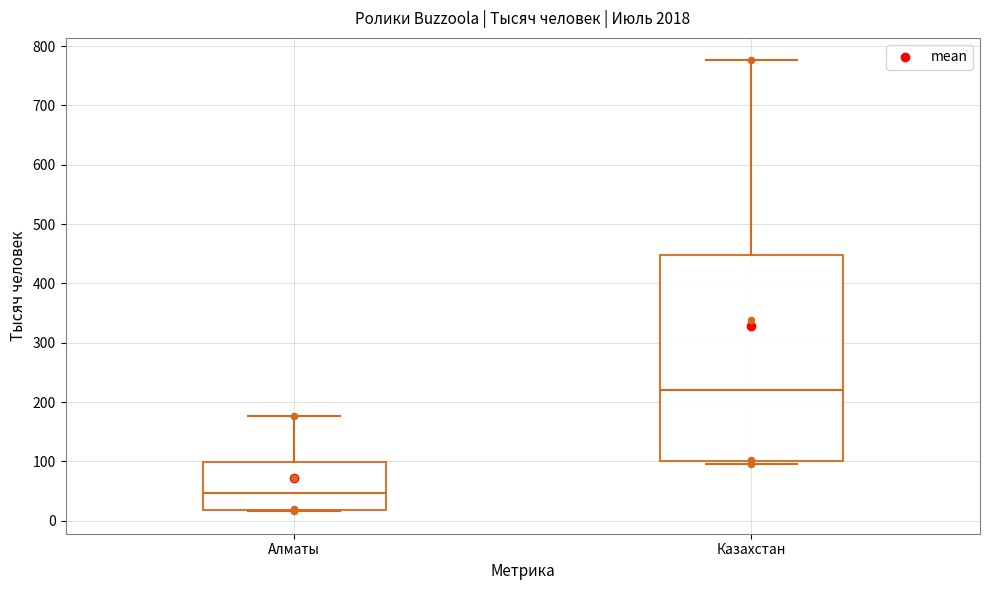

Reading left to right, read every box against the y-axis: the position of its median line, the range the box covers, and the ends of its whiskers. The values are not printed on the chart, so give them approximately, as read against the axis.

Алматы: median 50, box 20 to 100, whiskers 20 to 180
Казахстан: median 220, box 100 to 450, whiskers 100 (just below the box's lower edge) to 780